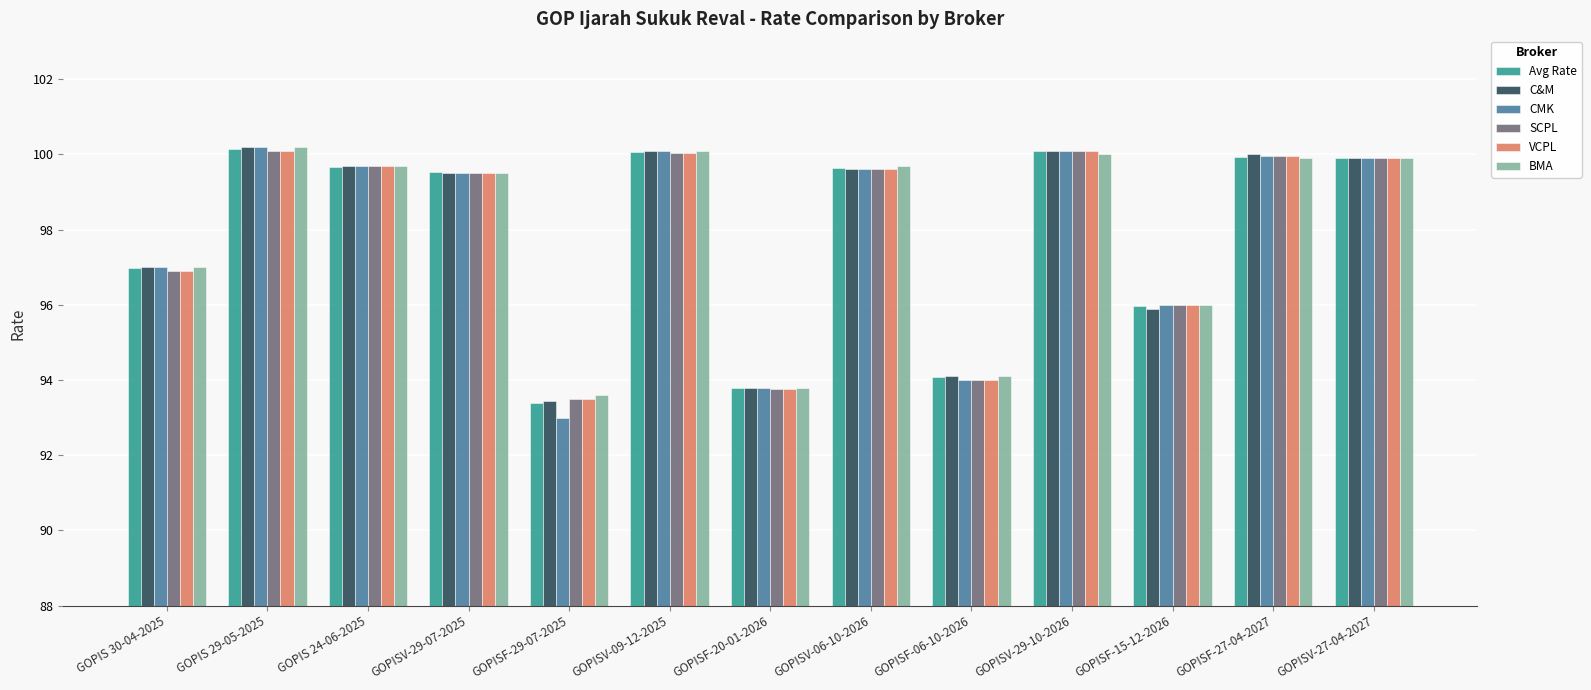

What is the value of the VCPL bar at the 12th from the left?

100.0